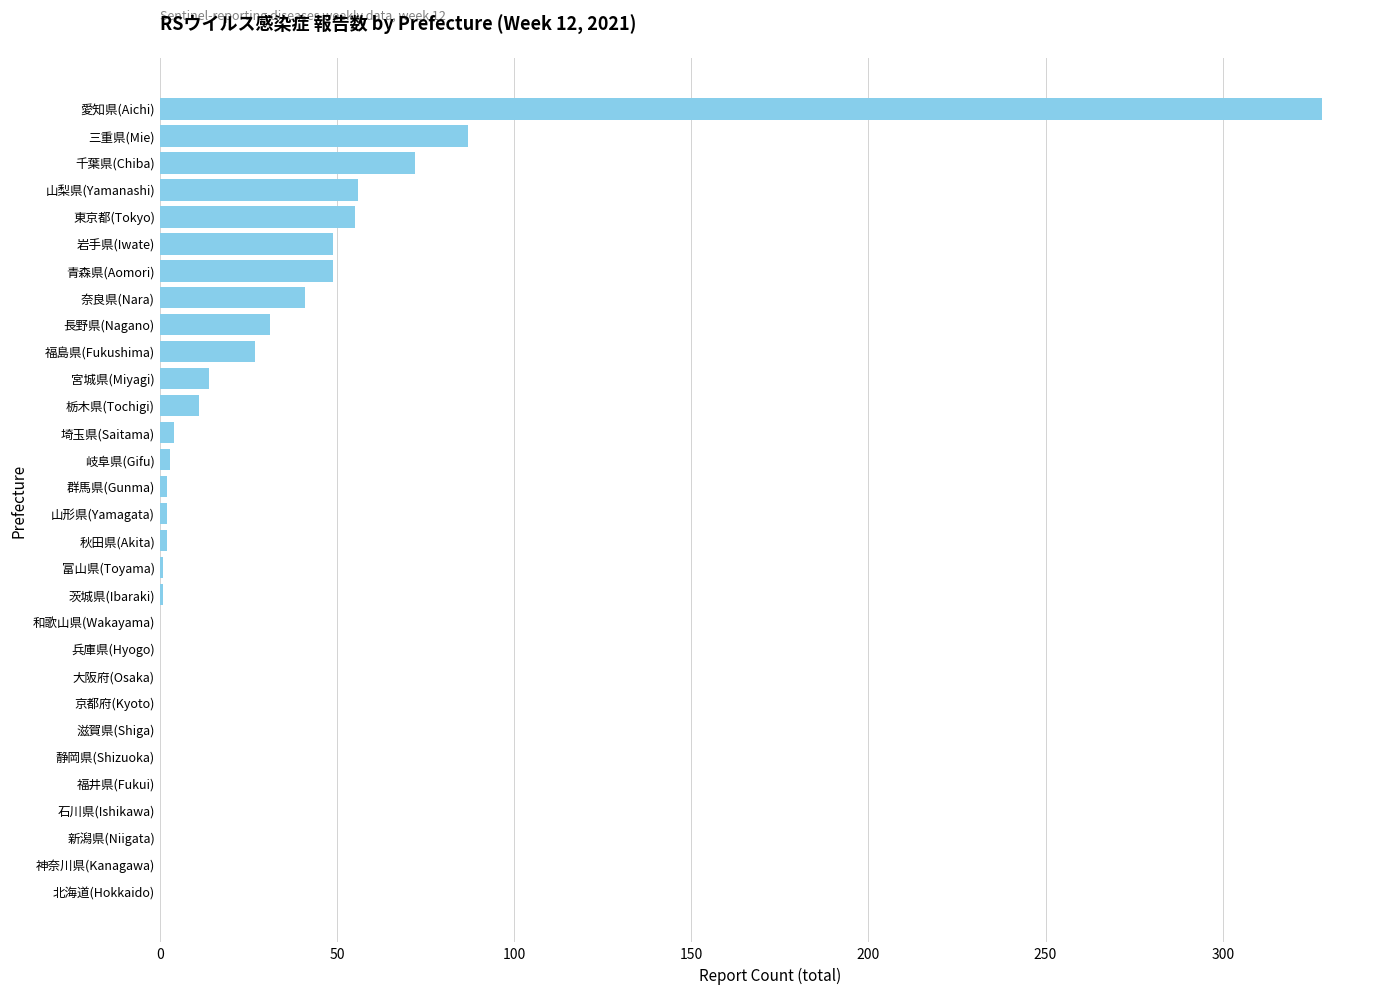

Are the bars horizontal?

Yes